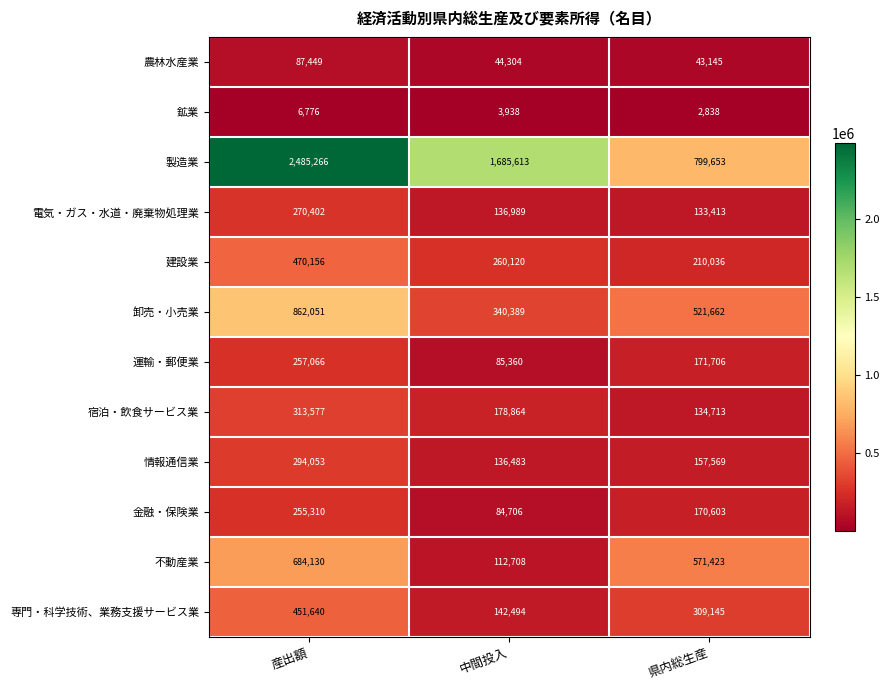

At how many categories does at least one series exceed 187718?

3